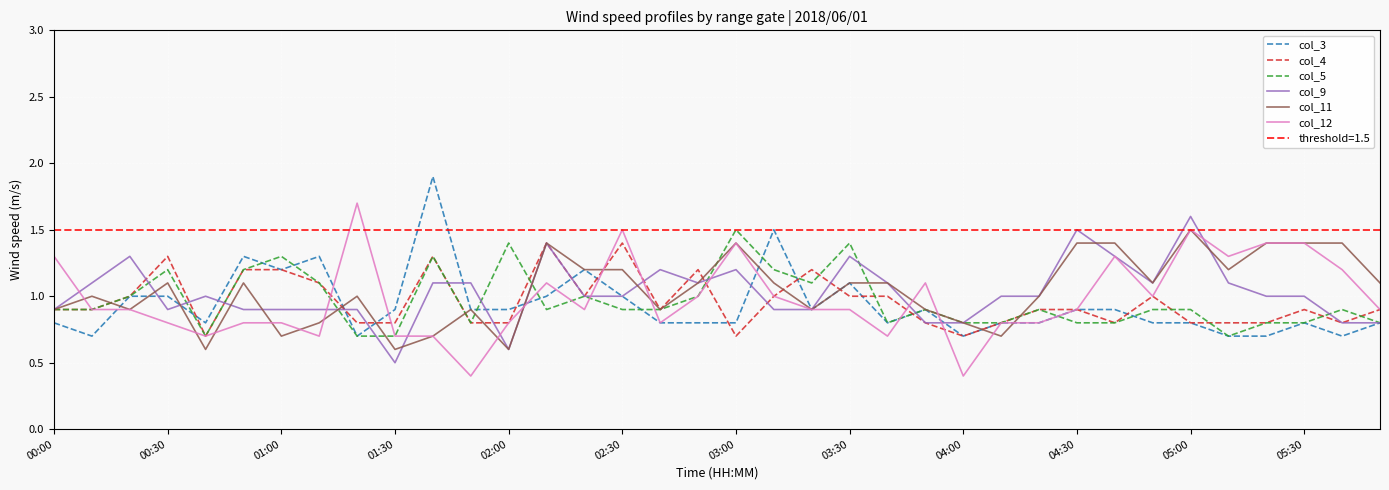

What is the value of the col_5 point at the 11th from the left?

1.3